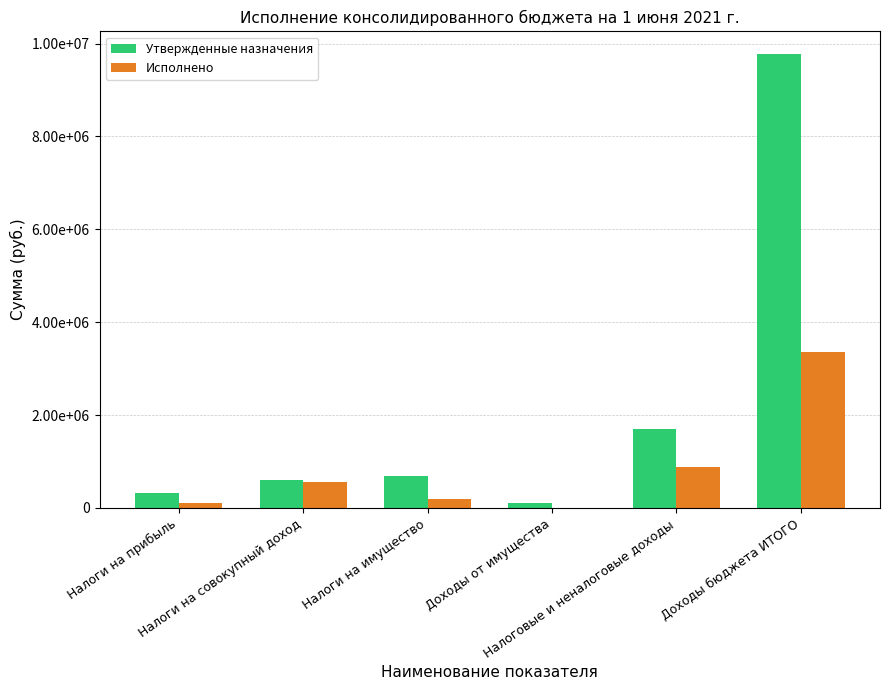

What is the sum of all Утвержденные назначения values?

13174124.5